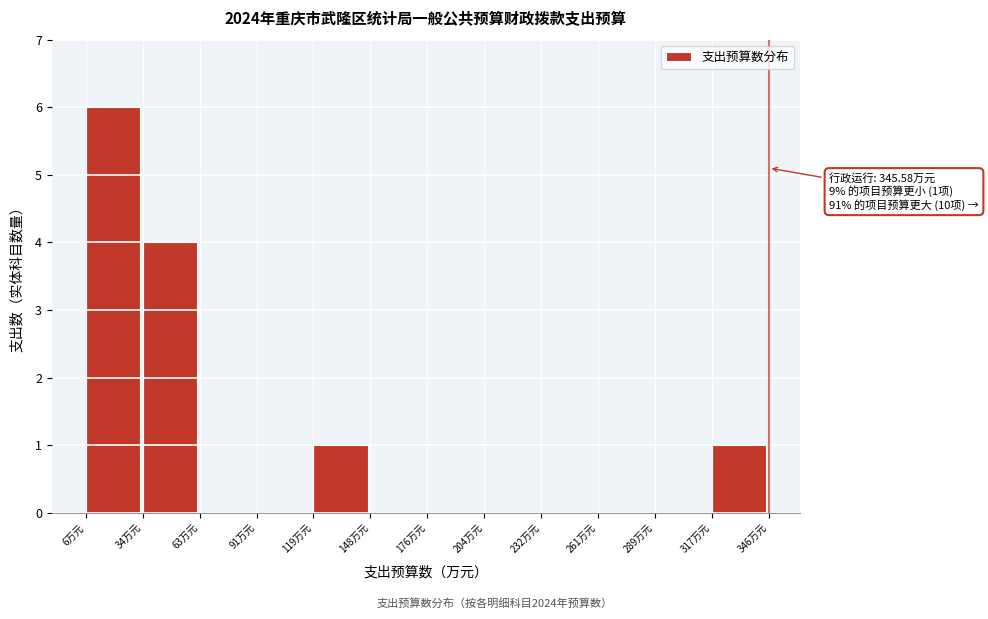

Over which range of the x-axis is the bar tallest?

5 to 35